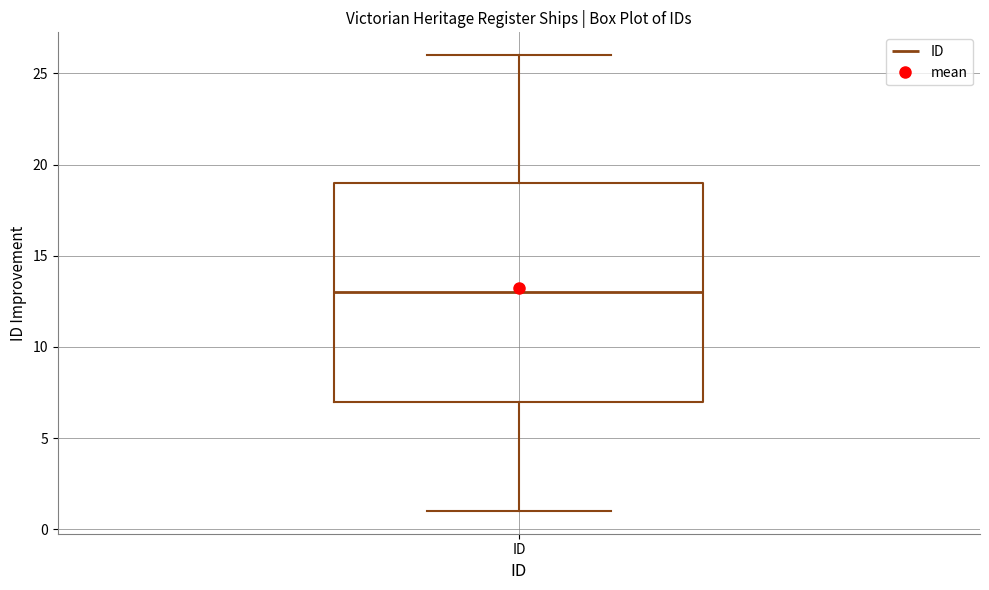

Read this box plot against the y-axis: the position of the median line, the range covered by the box, and the ends of both whiskers. The values are not printed on the chart, so give them approximately, as read against the axis.

median 13, box 7 to 19, whiskers 1 to 26